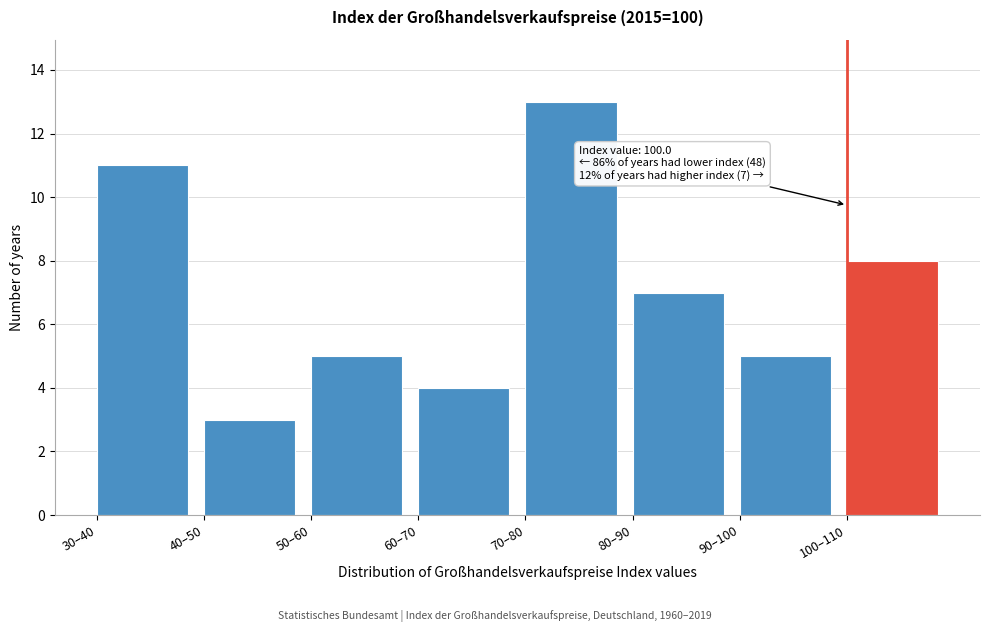

Reading left to right, transcribe all the data shown in this chart.

11	3	5	4	13	7	5	8